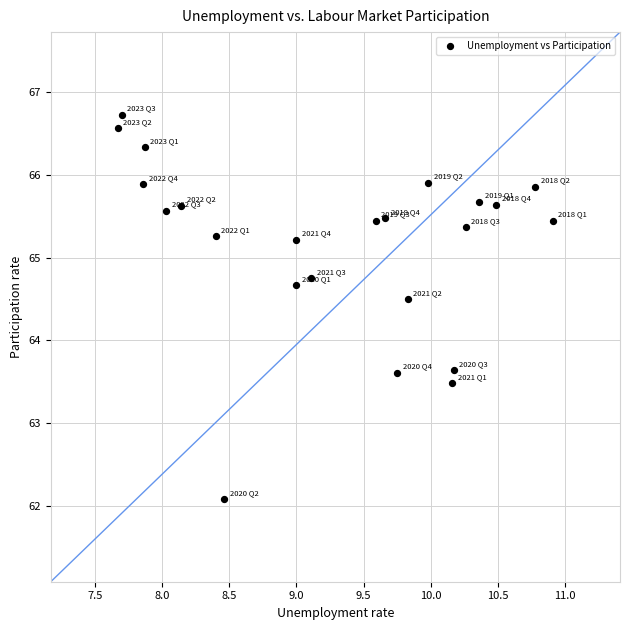

What is the range of X values (max minus min)?

3.2